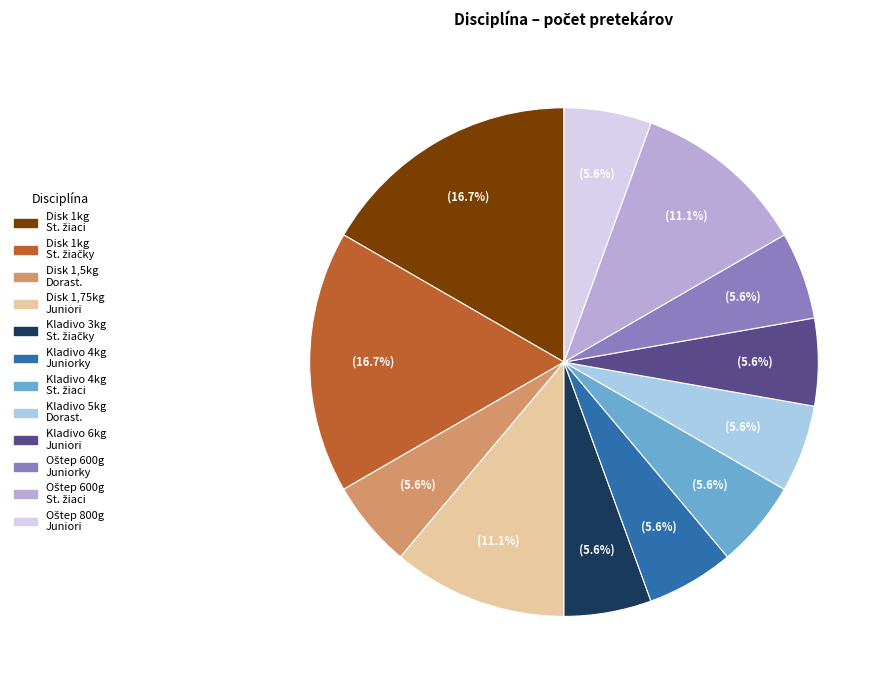

Does any single category account for the majority?

No